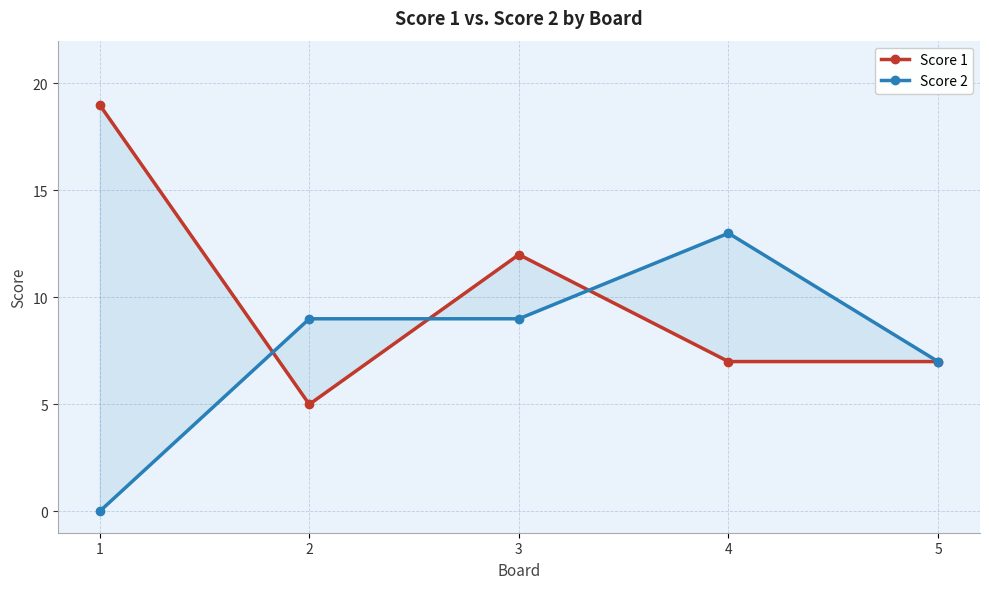

What is the difference between the maximum and minimum values in the Score 2 series?

13